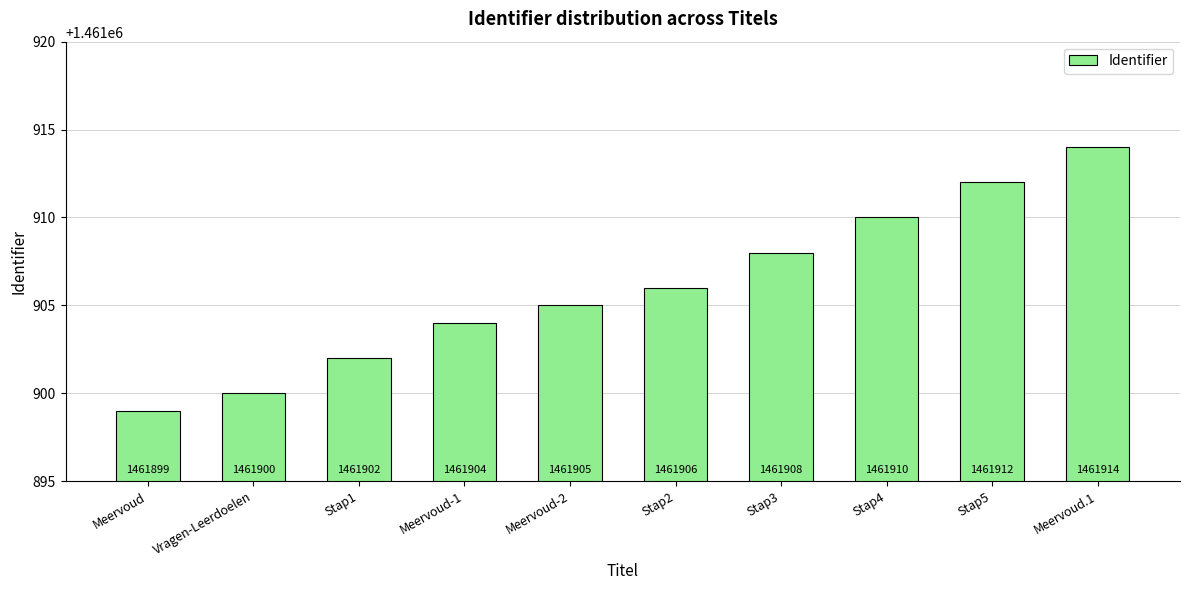

Is it true that the value at Stap3 is 1461908?

True